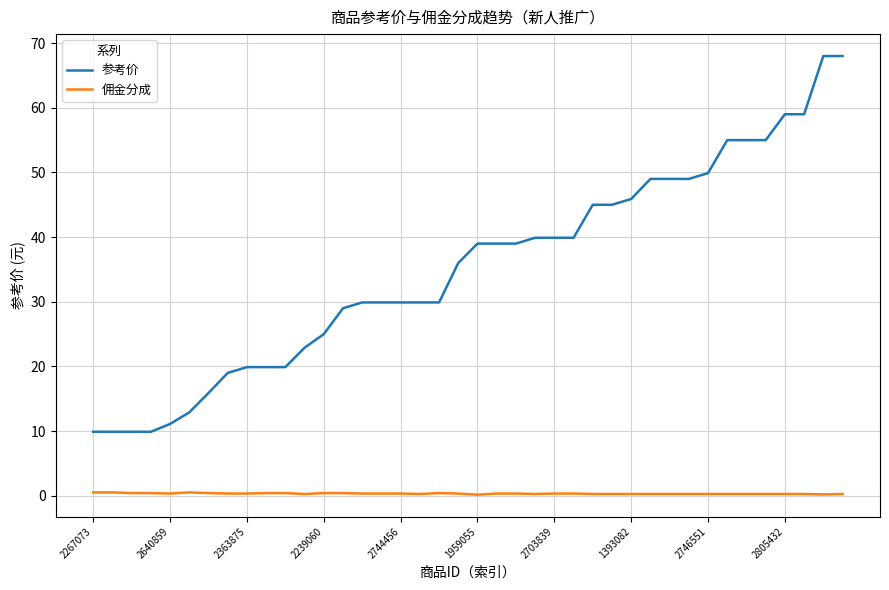

What is the sum of all 参考价 values?

1409.1